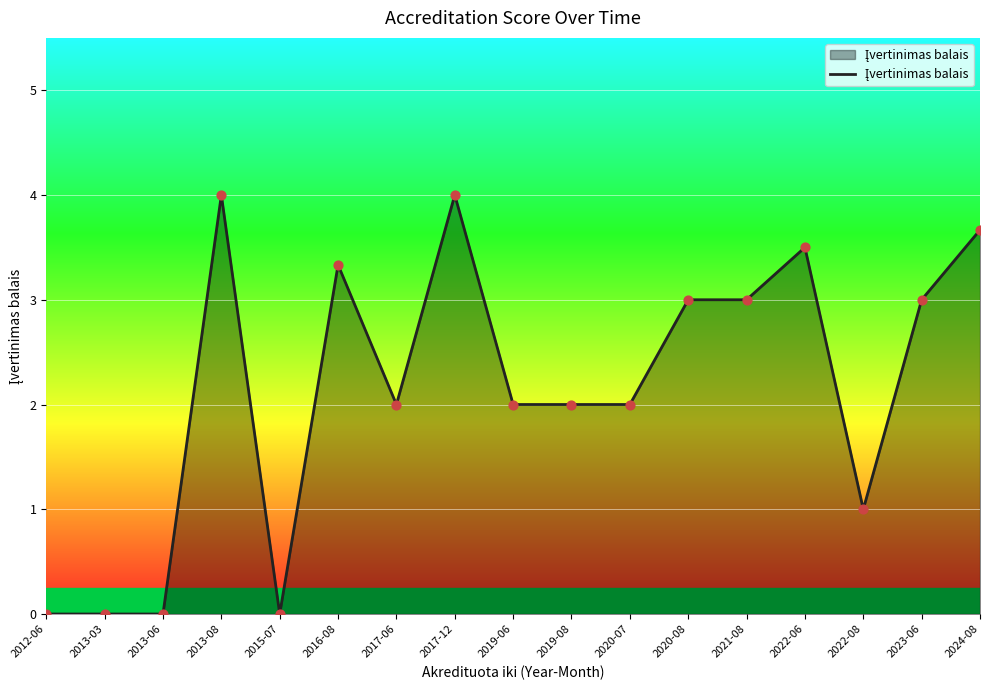

Between 2020-07 and 2013-08, which is larger?

2013-08